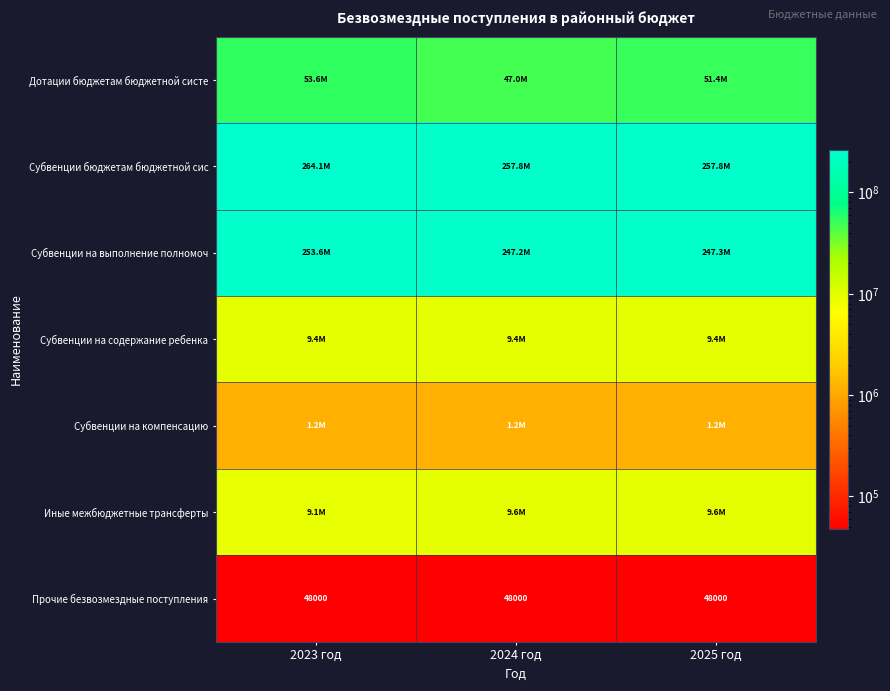

What is the spread (max minus min) of values at 2023 год?

264080743.8